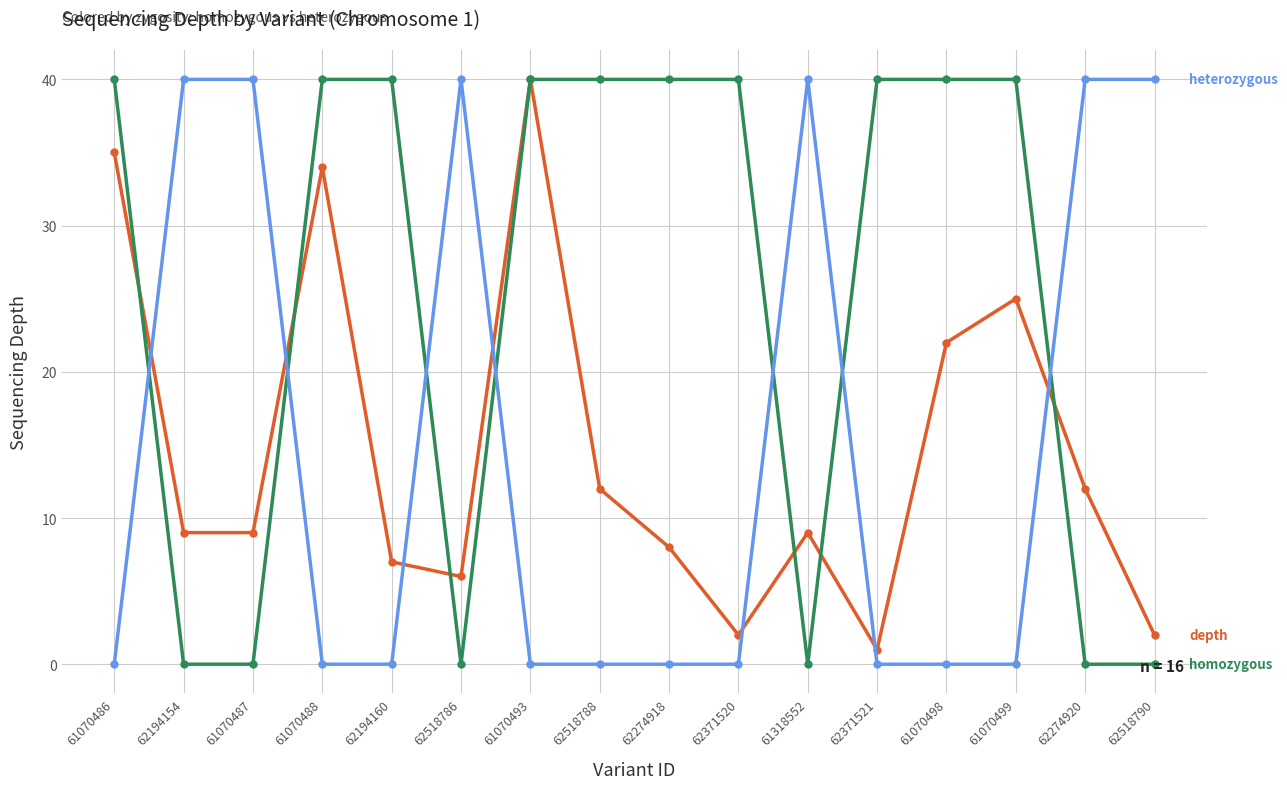

What is the greatest value displayed?

40